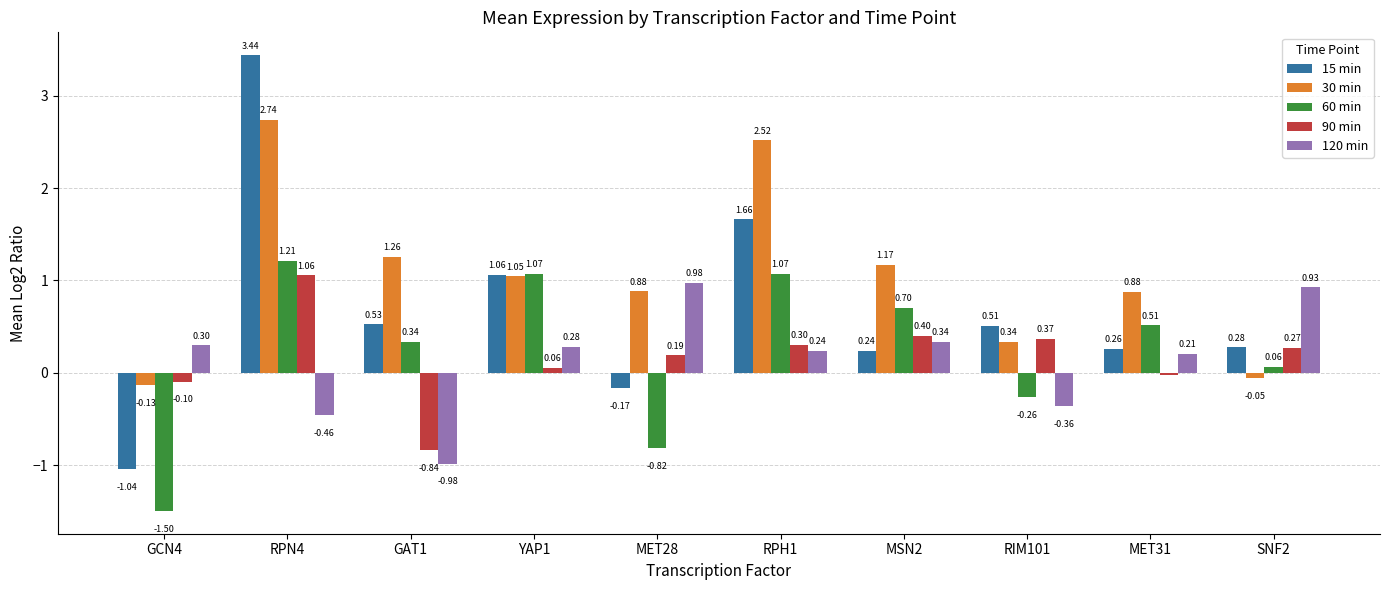

What is the value of the 90 min bar at the 6th from the left?

0.3